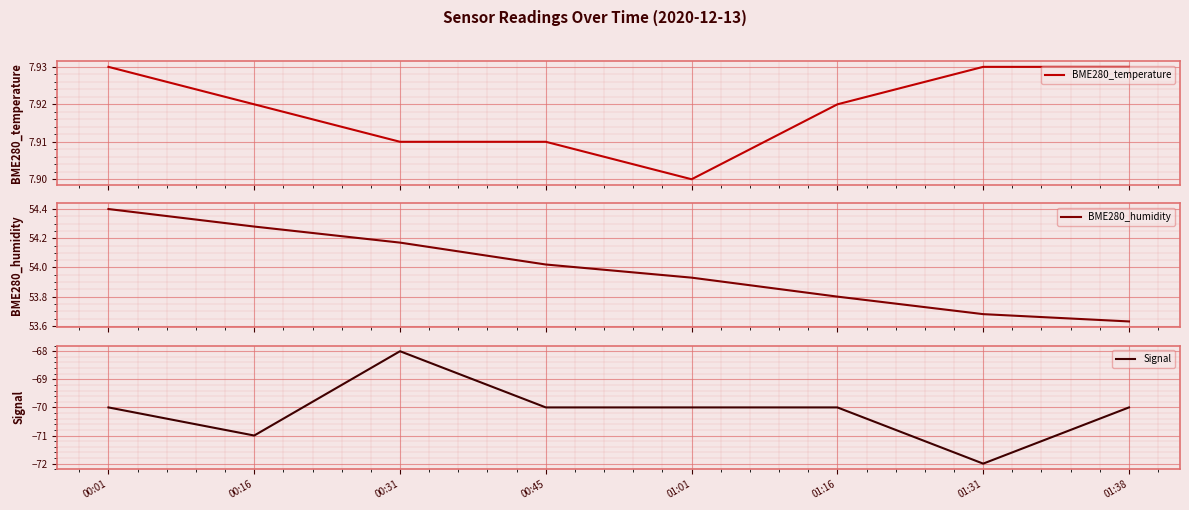

What is the difference between the maximum and minimum values in the BME280_humidity series?

0.8